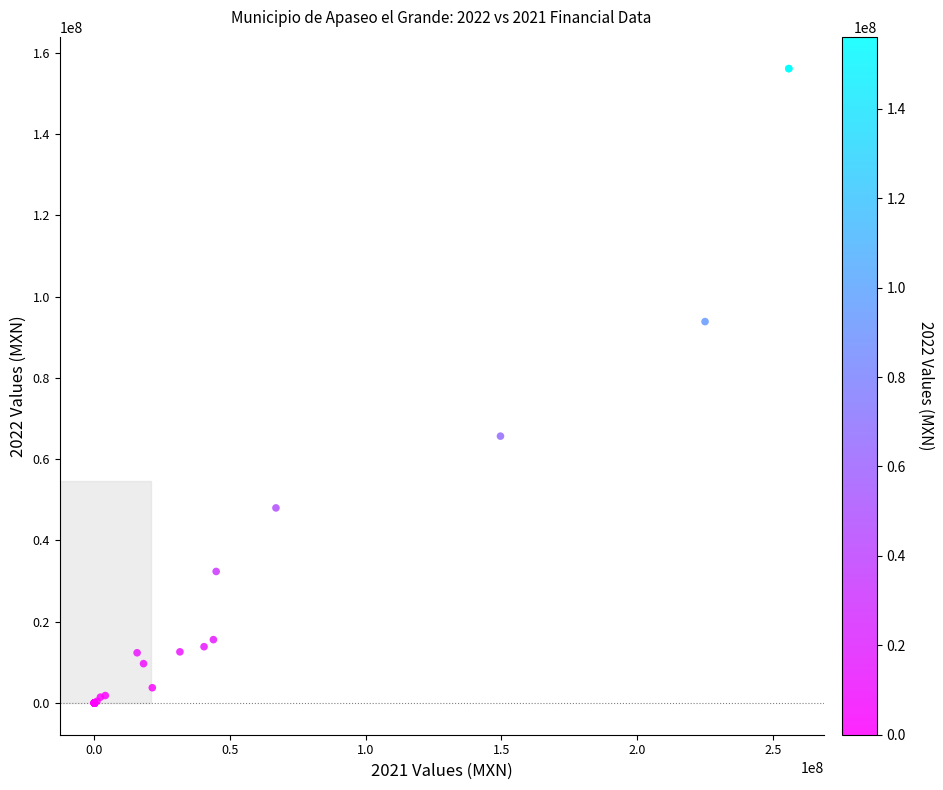

What Y value in the scatter plot is closest to 78036256?

65655481.9